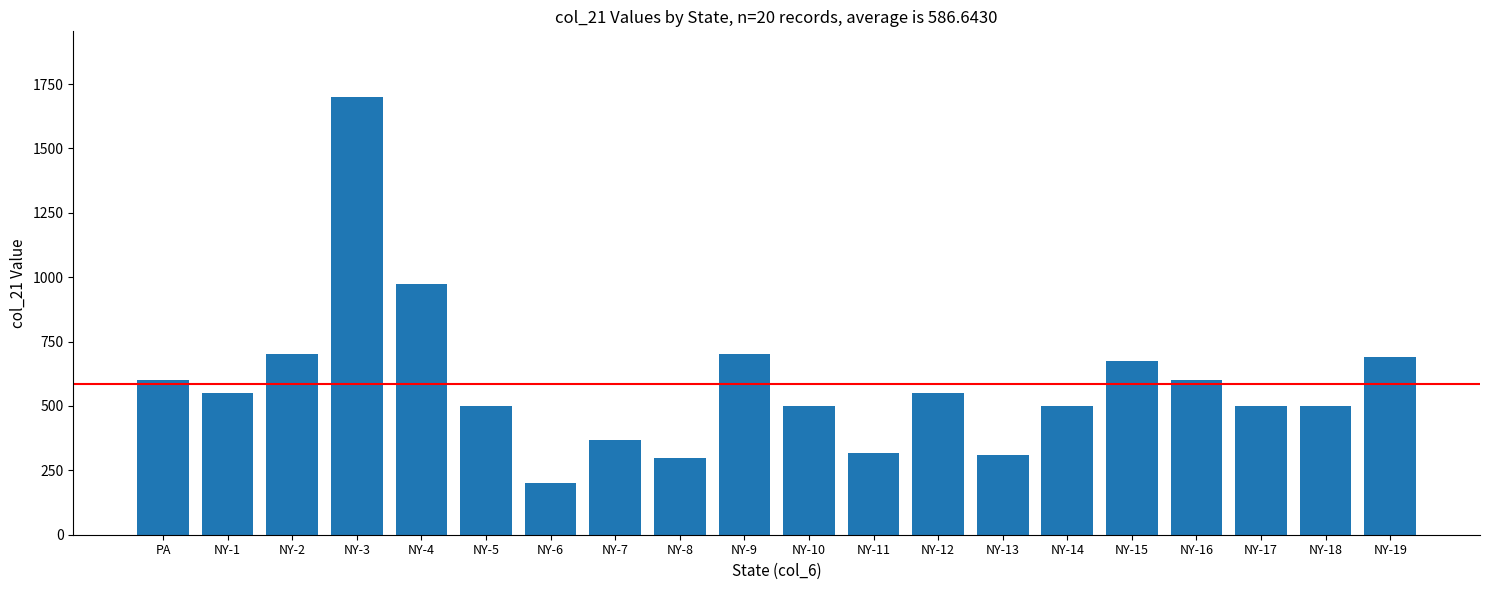

The chart shows a value of 600.0 at PA. True or false?

True